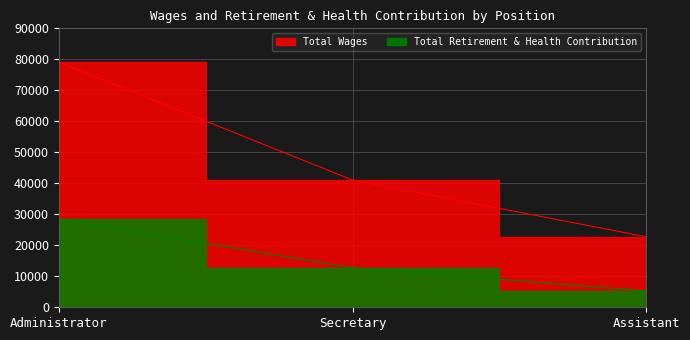

Is the value of Total Retirement & Health Contribution at Administrator greater than the value of Total Wages at Administrator?

No